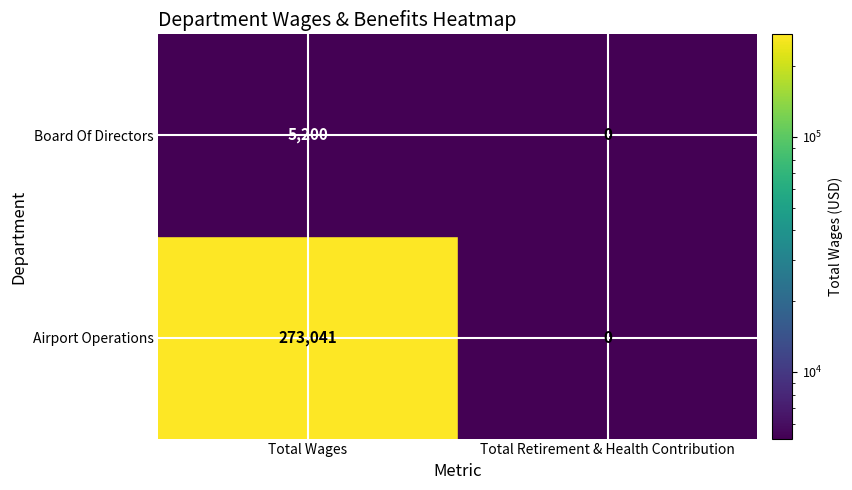

The value of Board Of Directors at 0 is 3077. True or false?

False